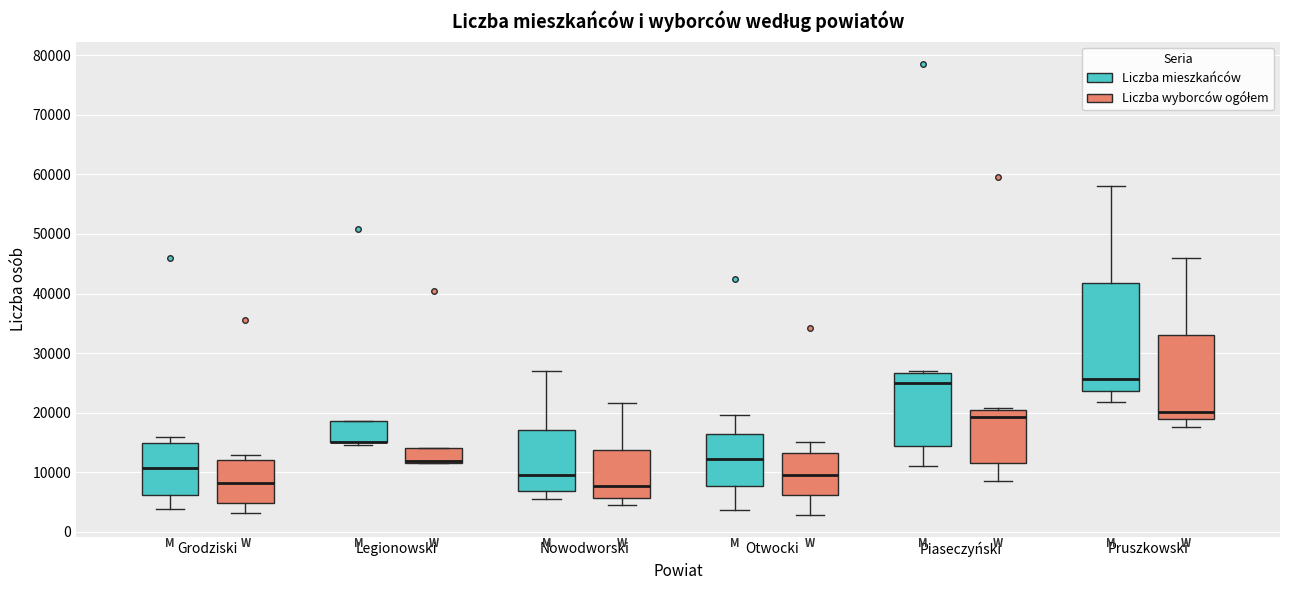

Comparing the boxes themselves (not the whiskers), which one is the tallest?

Pruszkowski (Liczba mieszkańców)